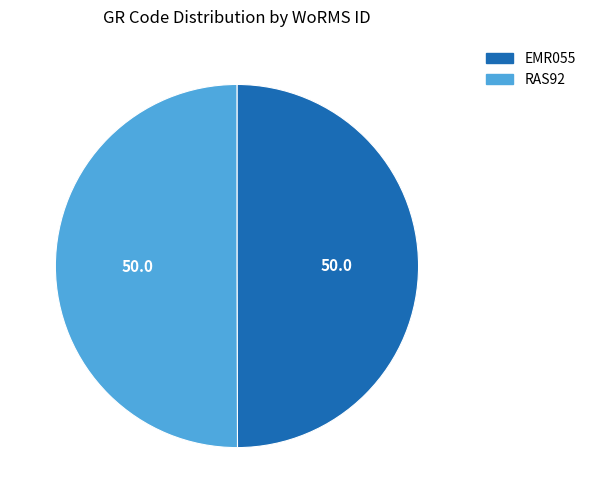

Count the number of slices in the pie.

2